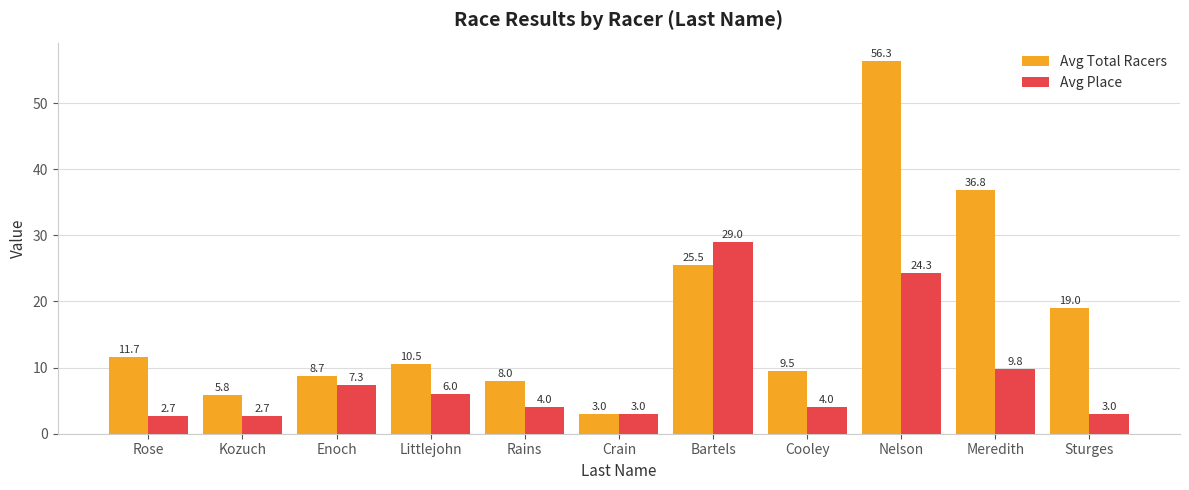

What is the sum of the Avg Place values at Enoch and Nelson?

31.7